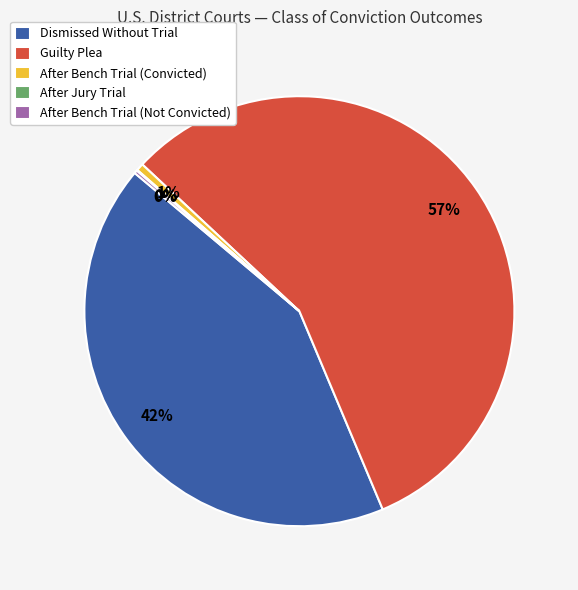

The Dismissed Without Trial slice represents 37% of the pie. True or false?

False